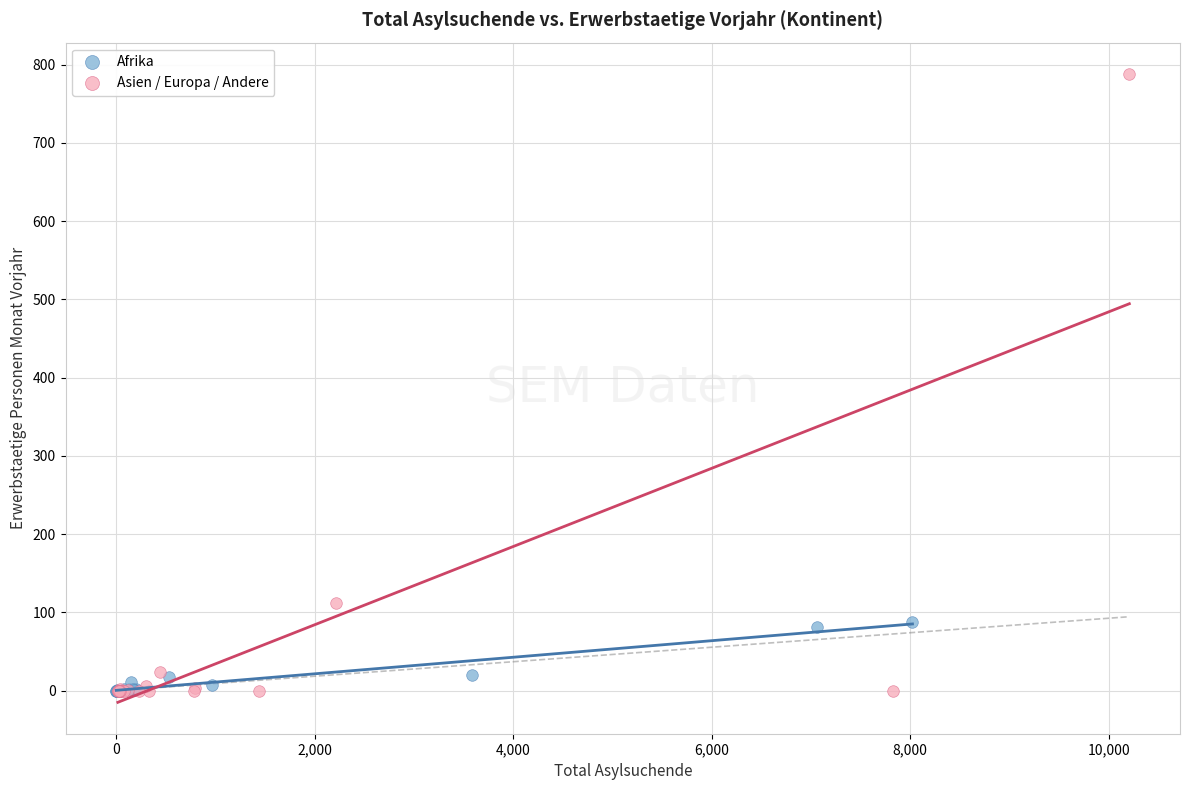

What are all the series names shown in the legend?

Afrika, Asien / Europa / Andere